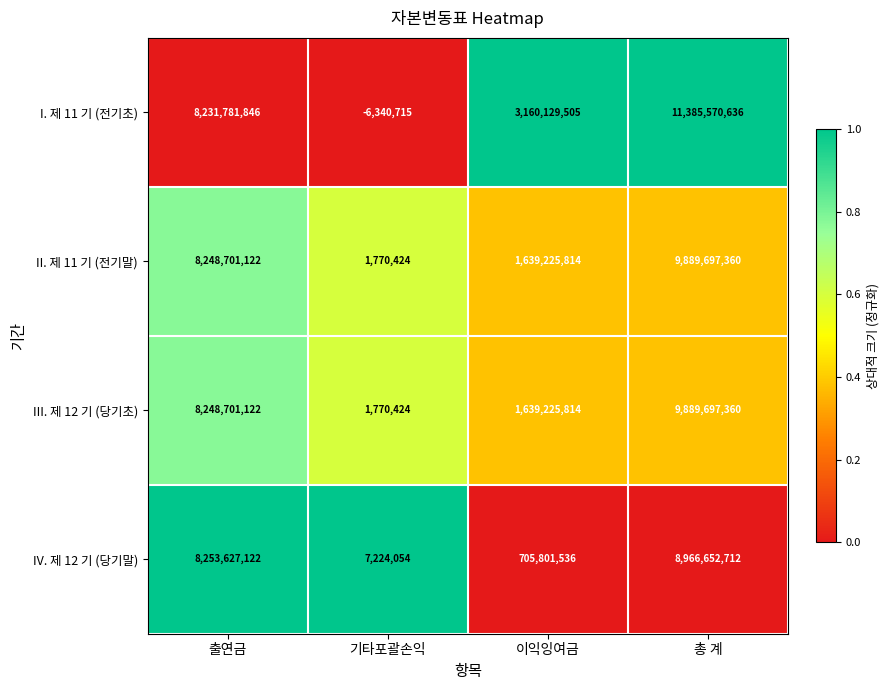

Reading left to right, what are all the values shown in this chart?

I. 제 11 기 (전기초): 8231781846	-6340715	3160129505	11385570636
II. 제 11 기 (전기말): 8248701122	1770424	1639225814	9889697360
III. 제 12 기 (당기초): 8248701122	1770424	1639225814	9889697360
IV. 제 12 기 (당기말): 8253627122	7224054	705801536	8966652712